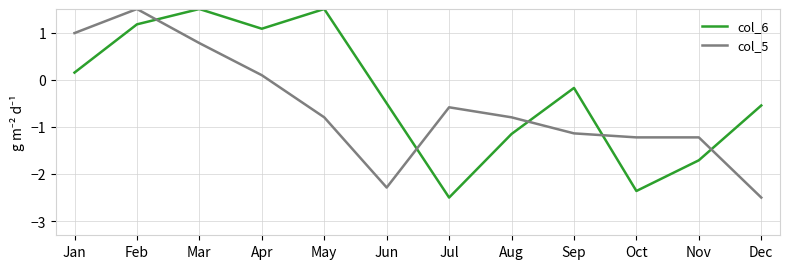

List the series in order of their overall mean, lowest first.

col_5, col_6